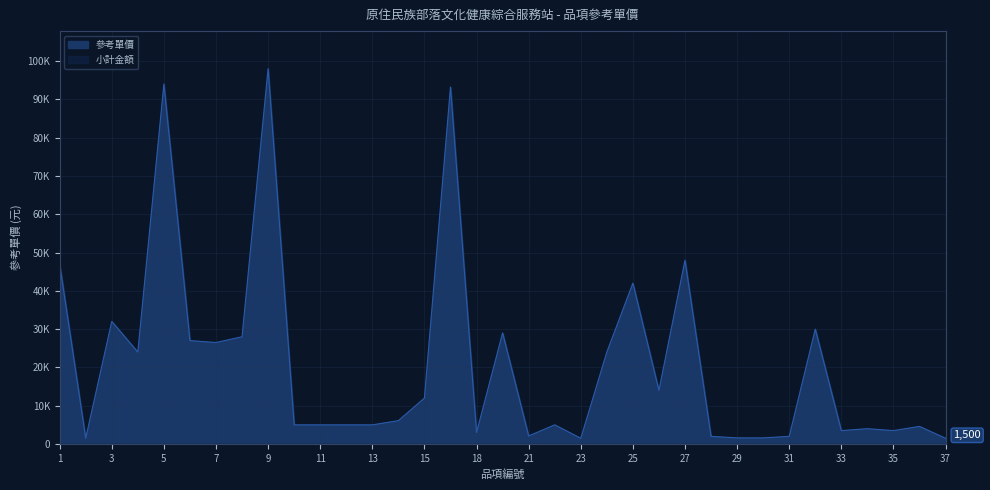

Rank the categories by value from lowest to highest.

2, 23, 37, 29, 30, 28, 31, 21, 18, 33, 35, 34, 36, 10, 11, 12, 13, 22, 14, 15, 26, 4, 24, 7, 6, 8, 19, 32, 3, 25, 1, 27, 16, 5, 9